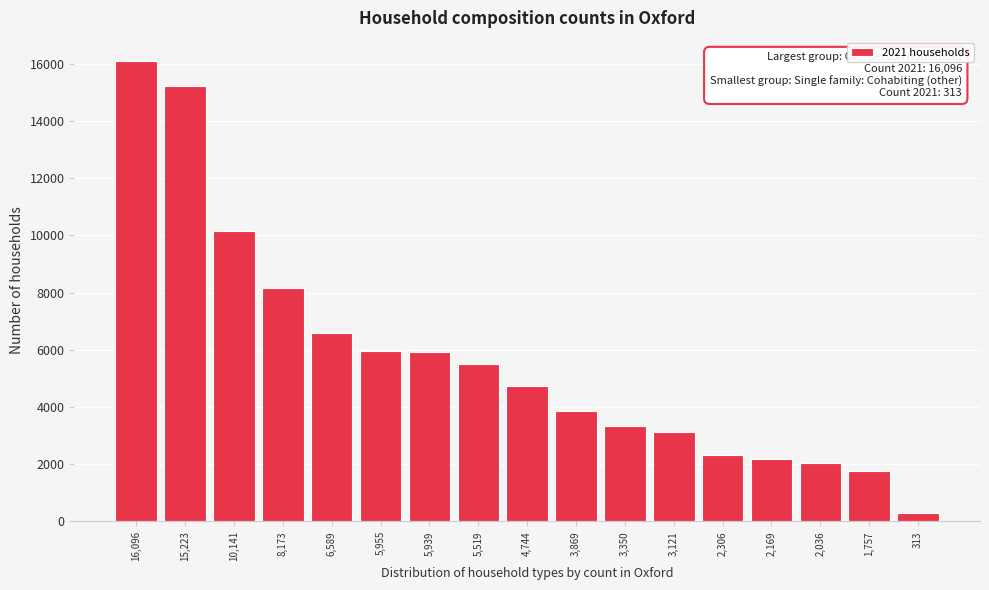

What value does the data have at 3,121, to the nearest 50?

3100